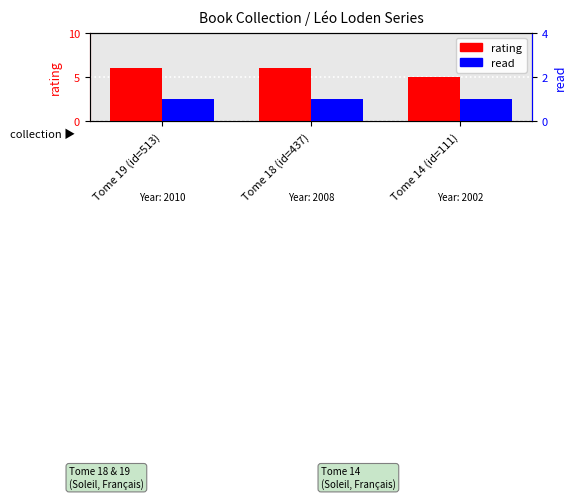

Reading left to right, what are all the values shown in this chart?

rating: Tome 19 (id=513)=6	Tome 18 (id=437)=6	Tome 14 (id=111)=5
read: Tome 19 (id=513)=1	Tome 18 (id=437)=1	Tome 14 (id=111)=1